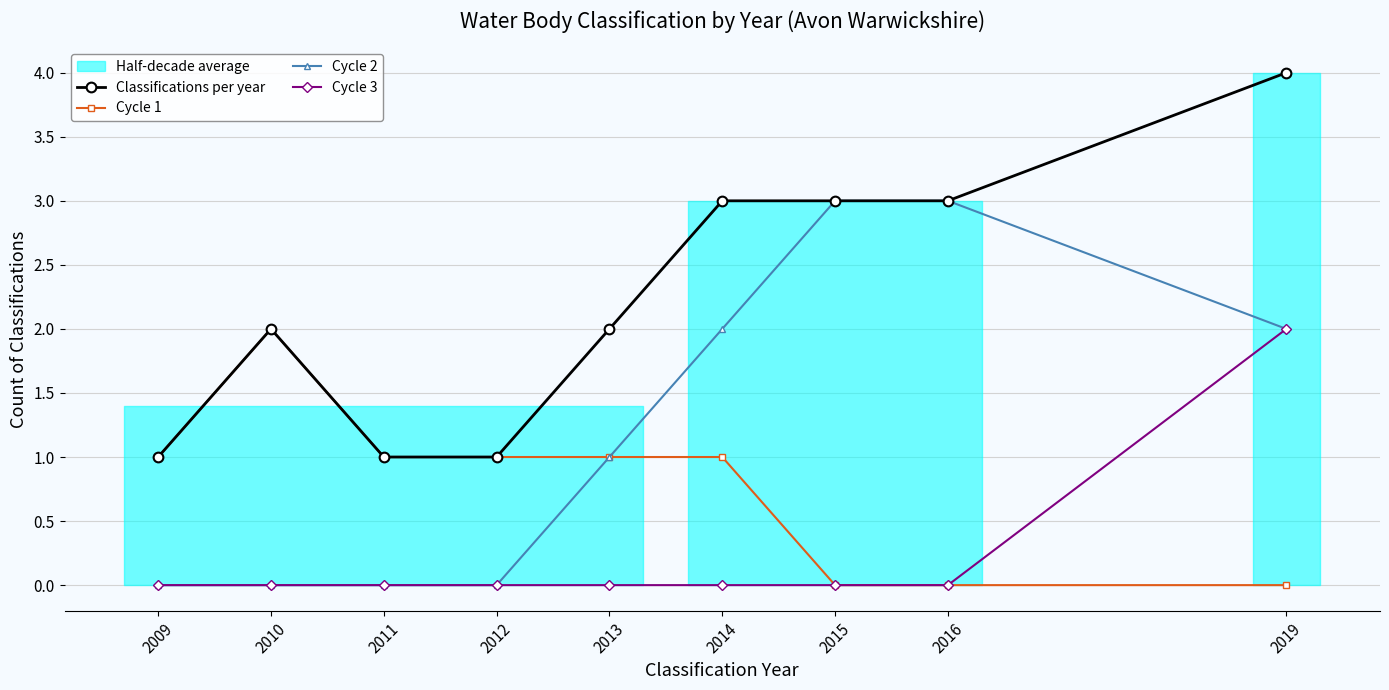

Reading left to right, transcribe all the data shown in this chart.

Classifications per year: 2009=1	2010=2	2011=1	2012=1	2013=2	2014=3	2015=3	2016=3	2019=4
Cycle 1: 2009=1	2010=2	2011=1	2012=1	2013=1	2014=1	2015=0	2016=0	2019=0
Cycle 2: 2009=0	2010=0	2011=0	2012=0	2013=1	2014=2	2015=3	2016=3	2019=2
Cycle 3: 2009=0	2010=0	2011=0	2012=0	2013=0	2014=0	2015=0	2016=0	2019=2